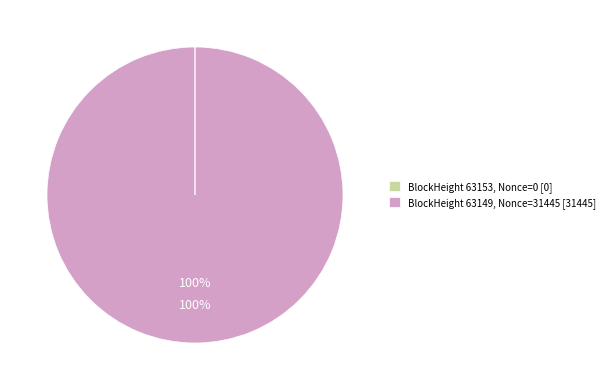

Does BlockHeight 63149, Nonce=31445 [31445] account for over 50% of the chart?

Yes